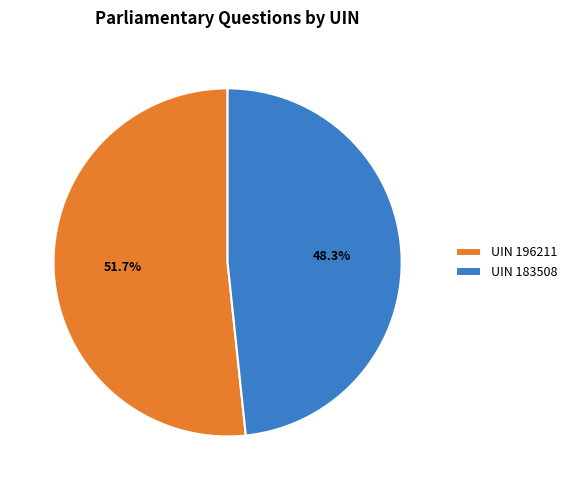

Is the sum of UIN 196211 and UIN 183508 greater than half?

Yes